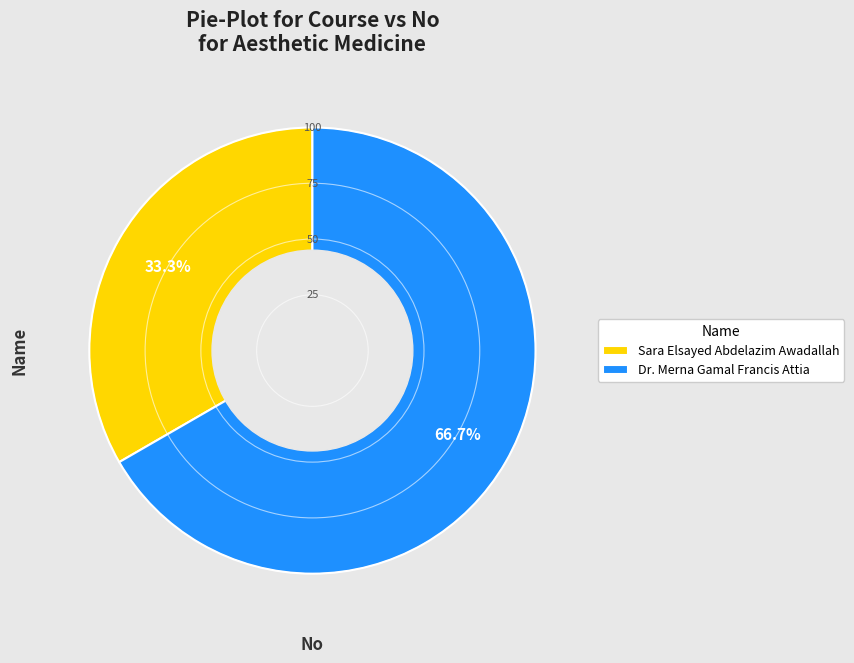

Which slice is the smallest?

Sara Elsayed Abdelazim Awadallah